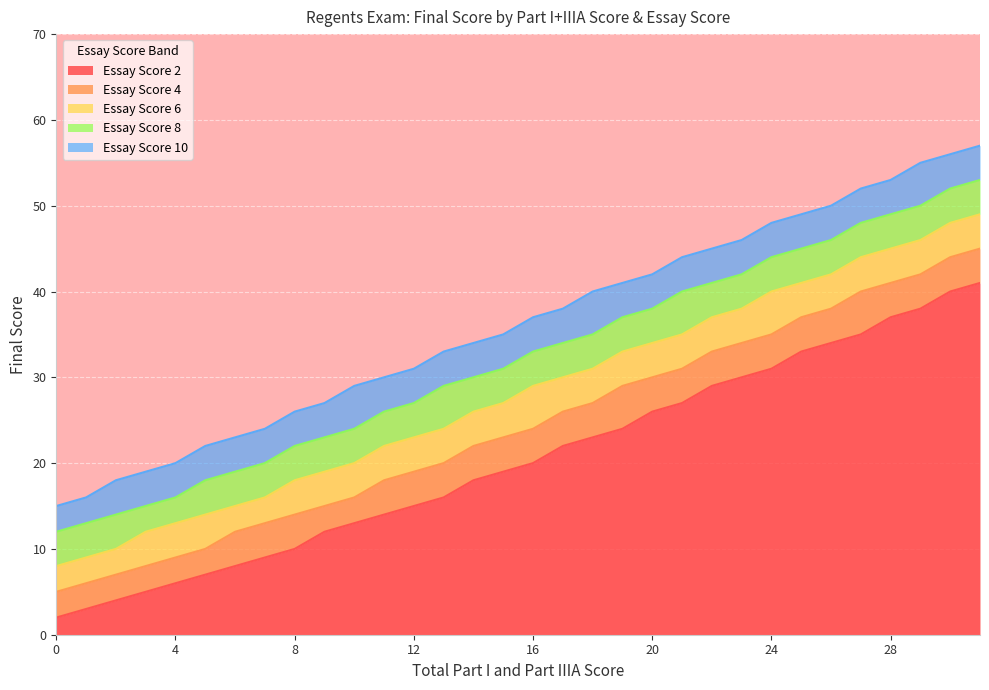

Which has a higher value, 5 or 8?

8